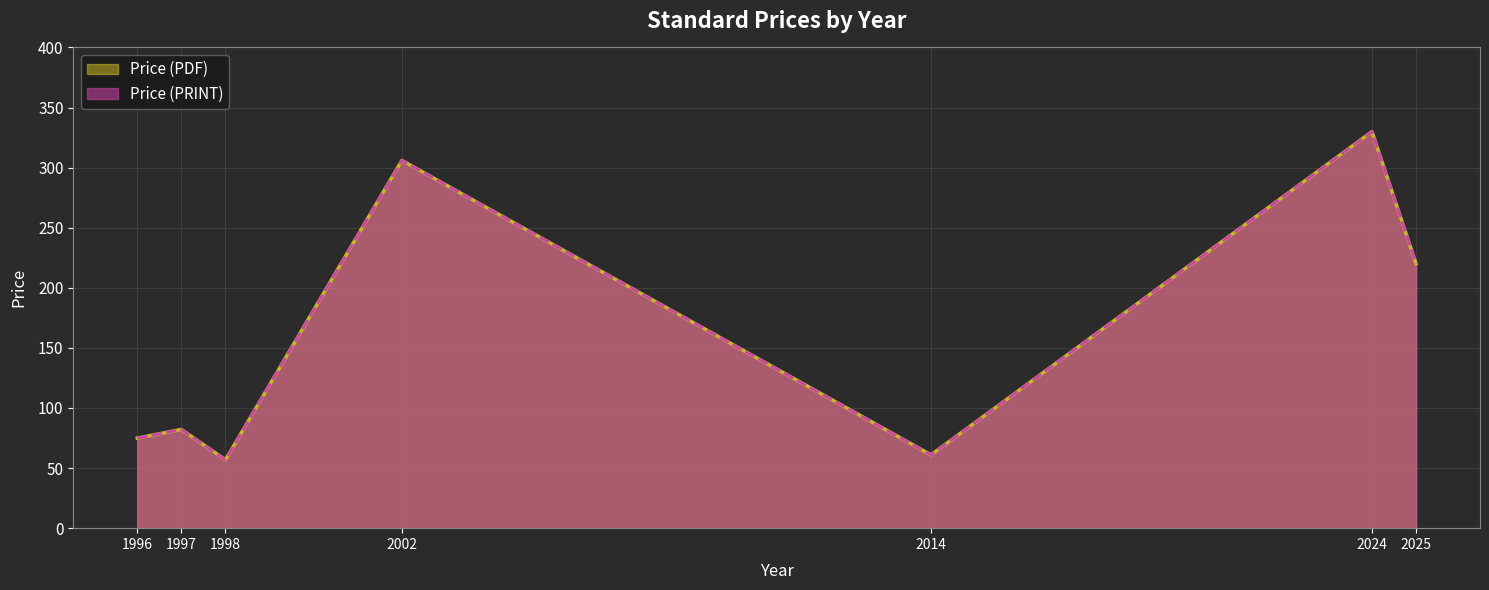

List the series in order of their peak value, highest first.

Price (PDF), Price (PRINT)